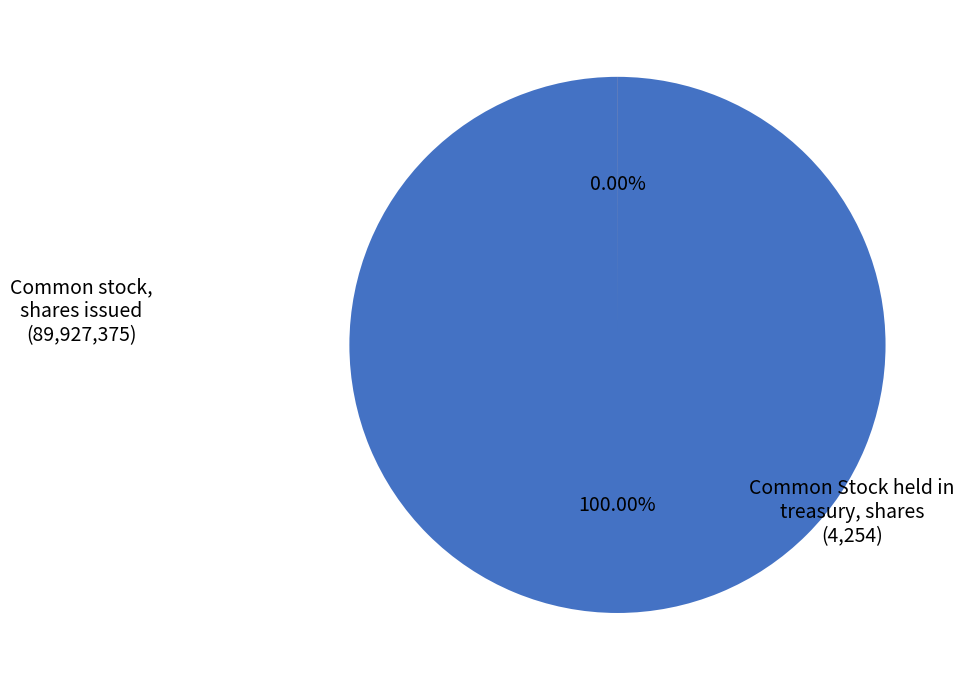

What is the majority slice?

Common stock, shares issued